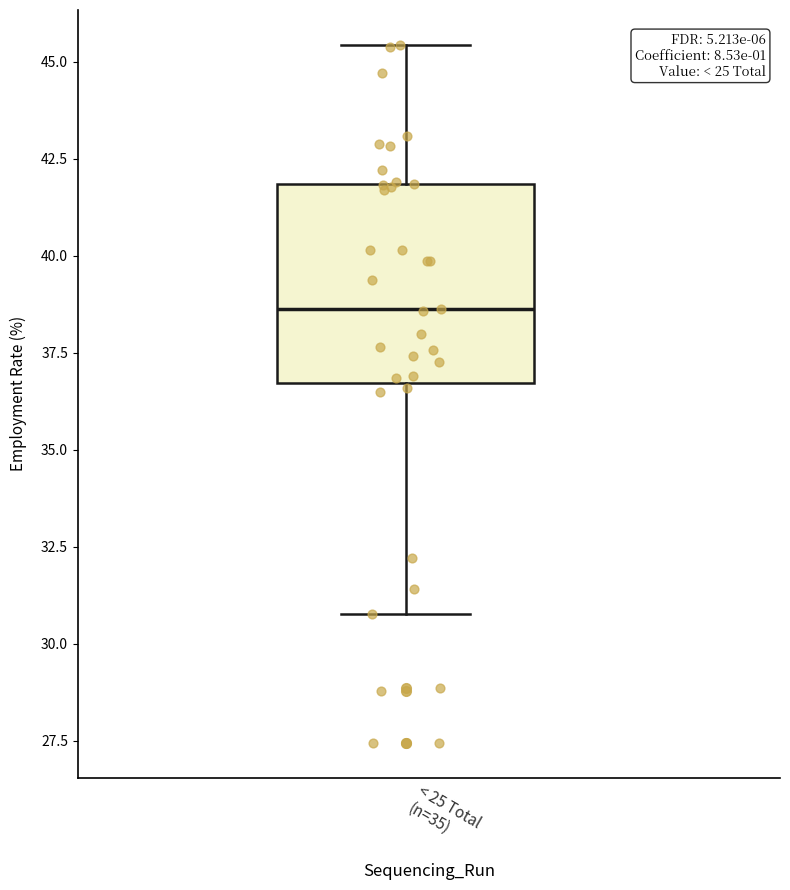

Transcribe this box plot: give where the median line is, the range the box spans, and where the two whiskers end, as read against the y-axis. The values are not printed on the chart, so give them approximately, as read against the axis.

median 38.5, box 36.5 to 42.0, whiskers 31.0 to 45.5